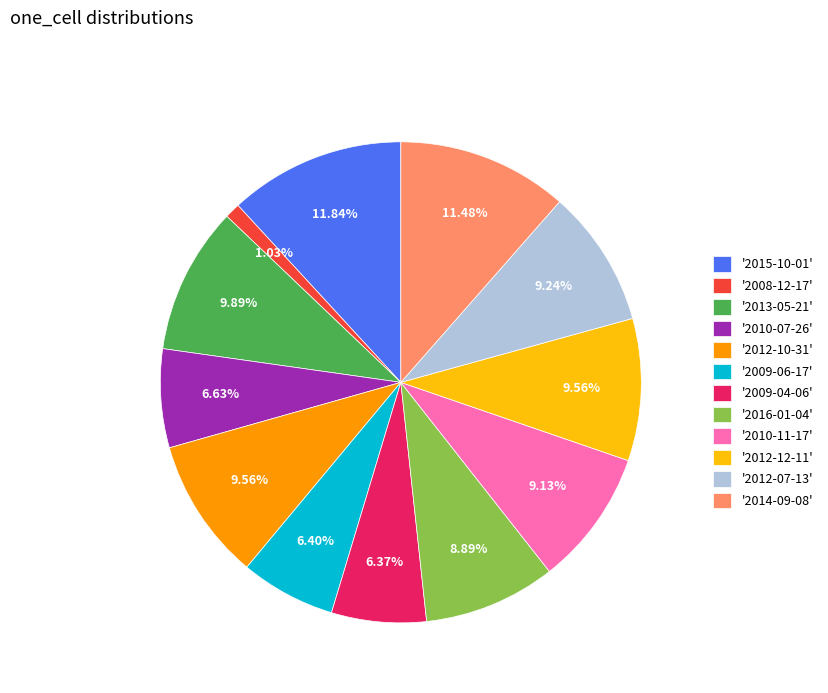

Approximately how many times larger is the value at '2010-11-17' compared to '2009-04-06'?

1.4